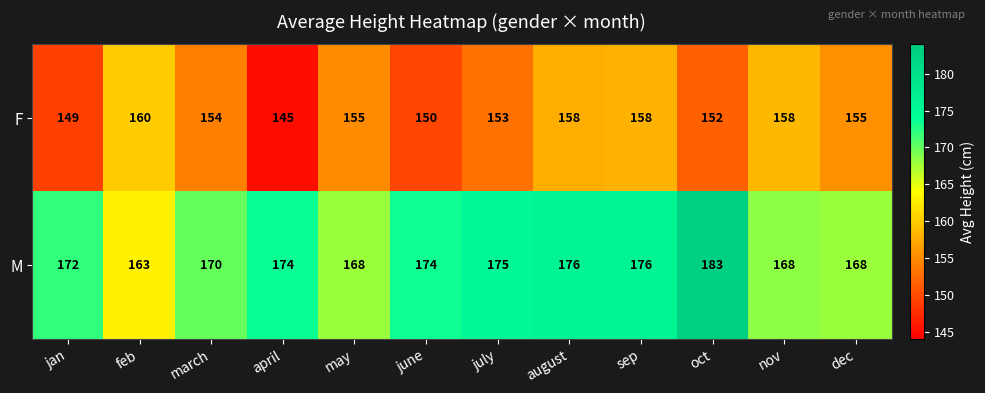

How many categories are shown in the chart?

12